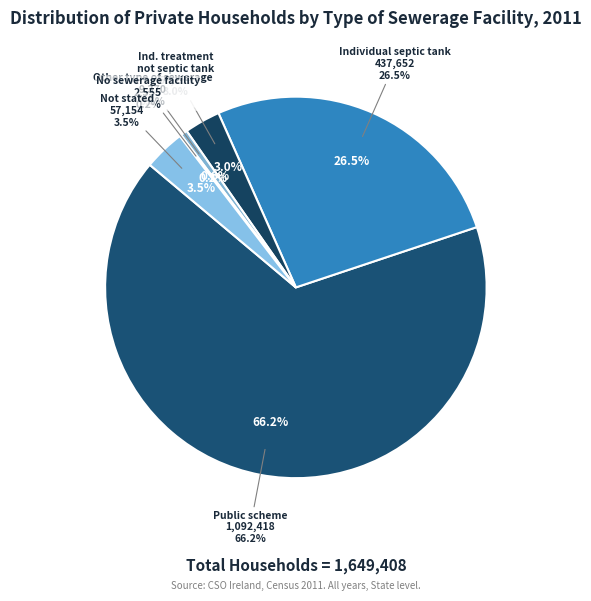

Which slice is the largest?

Public scheme